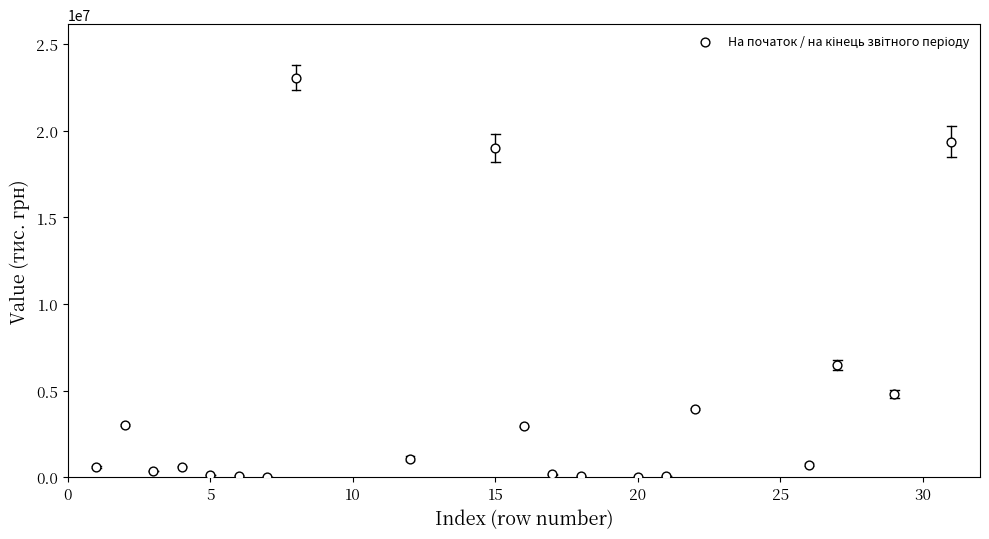

What is the range of X values (max minus min)?

30.0